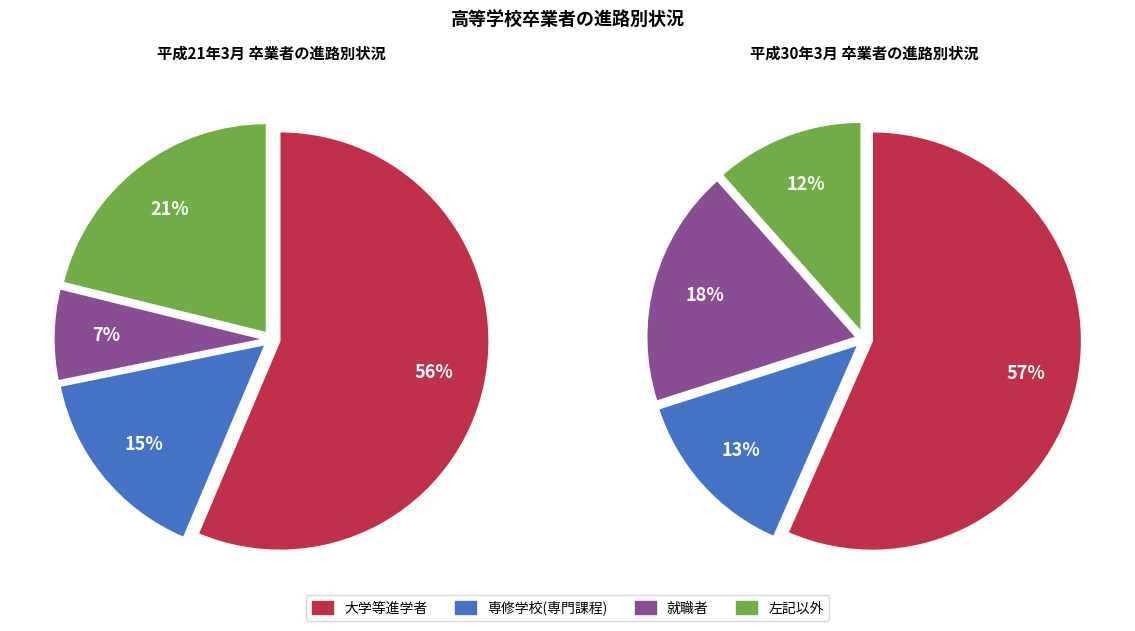

What is the spread (max minus min) of values at 5?

49